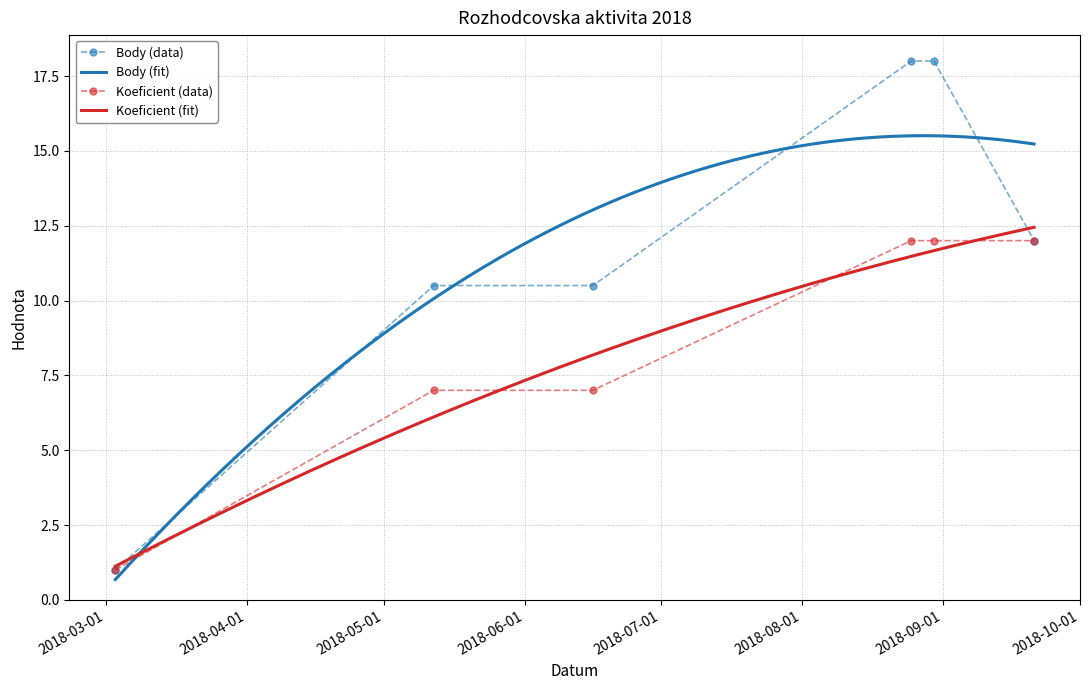

At which category is the sum across all series the highest?

2018-08-25